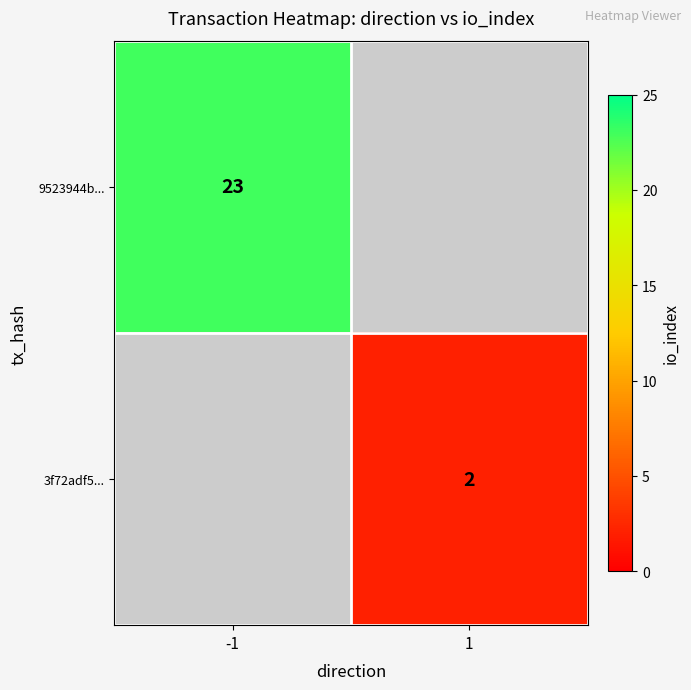

The value of 3f72adf5... at 1 is 2. True or false?

True